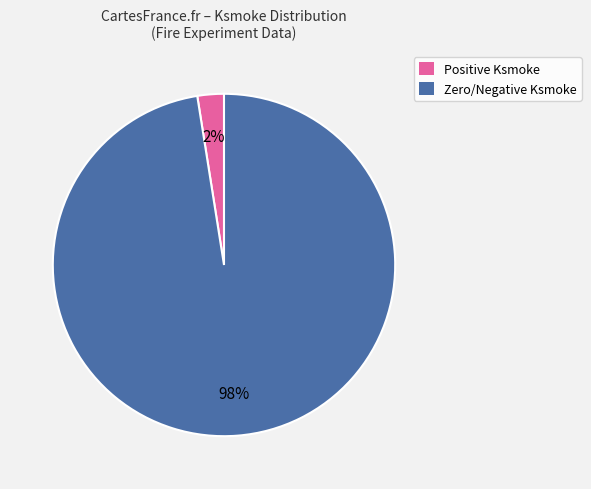

How many slices are in this pie chart?

2